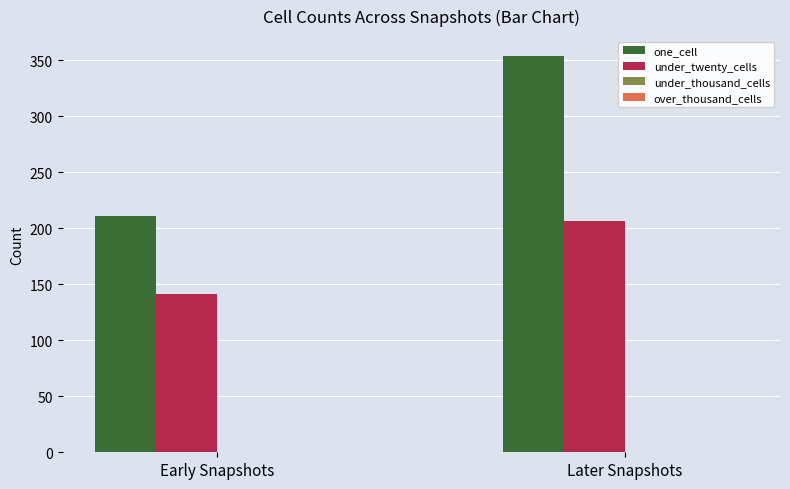

Does the chart contain stacked bars?

No